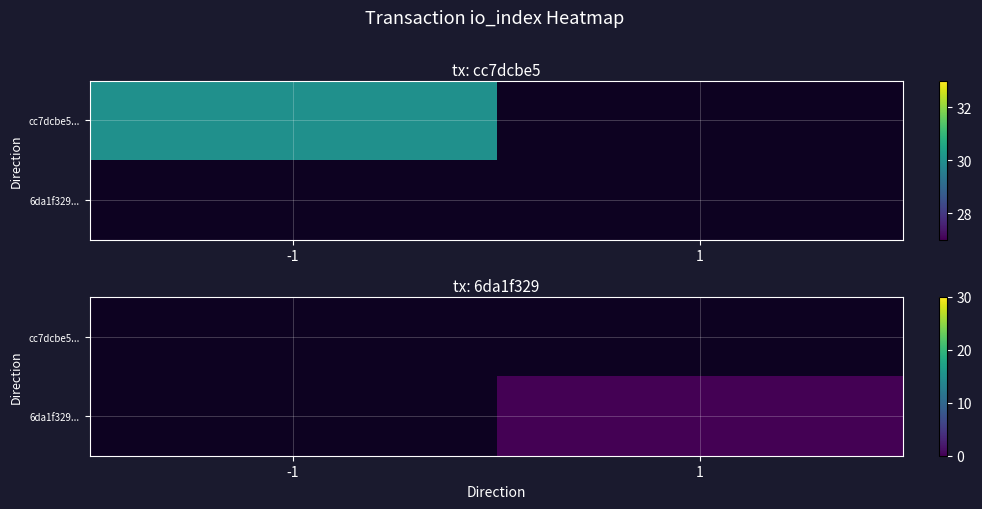

Between -1 and 1, which is larger?

1